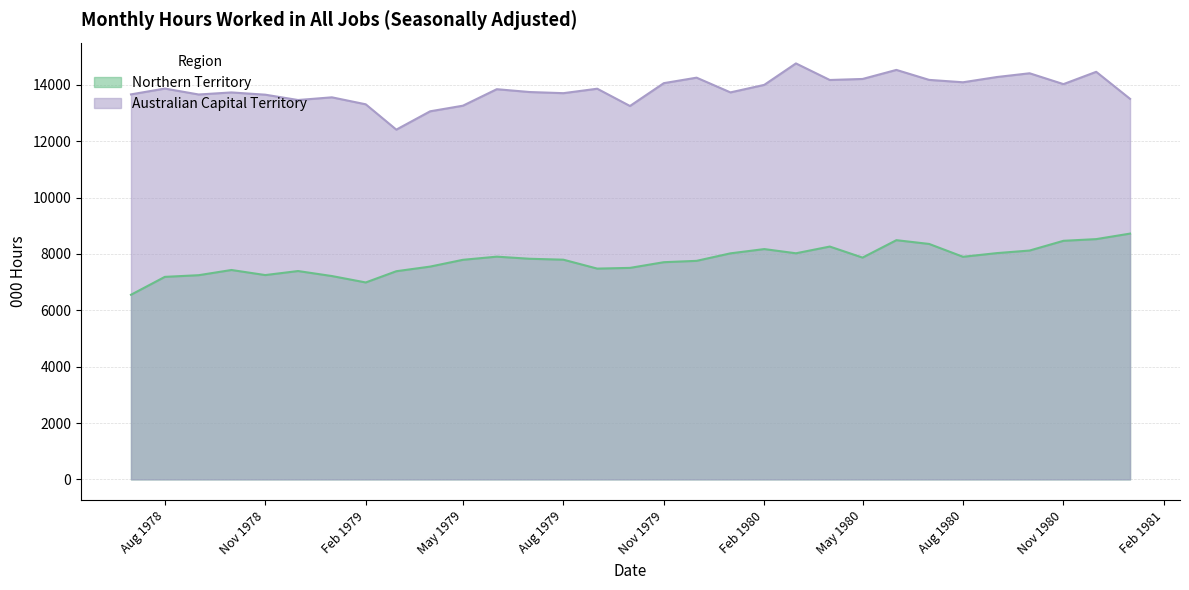

Rank the series by their maximum value, from highest to lowest.

Australian Capital Territory, Northern Territory